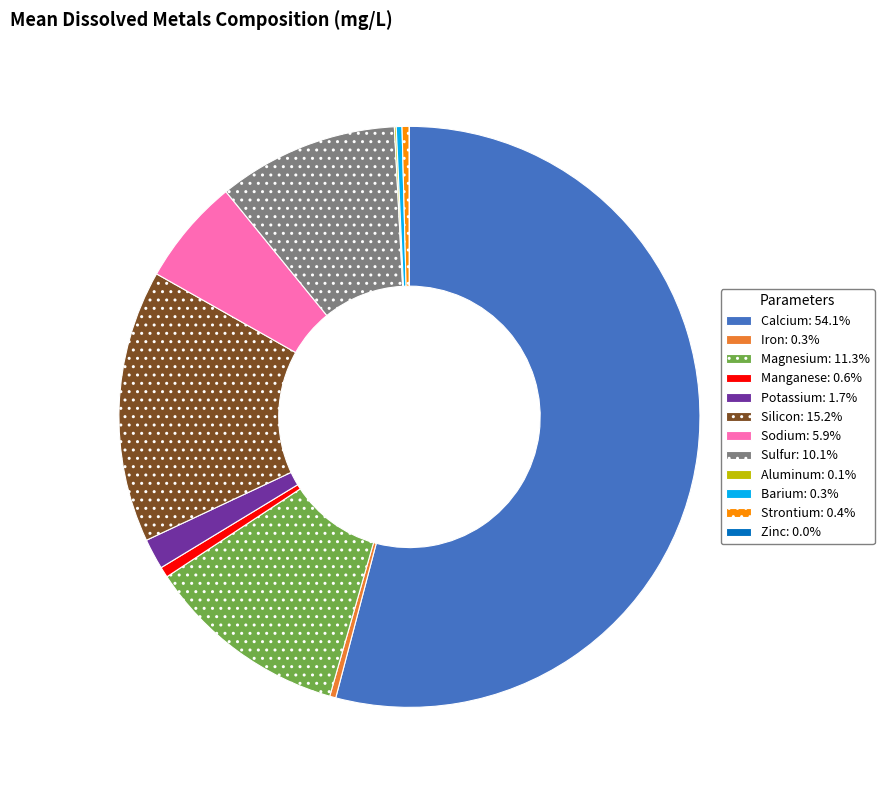

Which has a higher value, Sulfur or Silicon?

Silicon